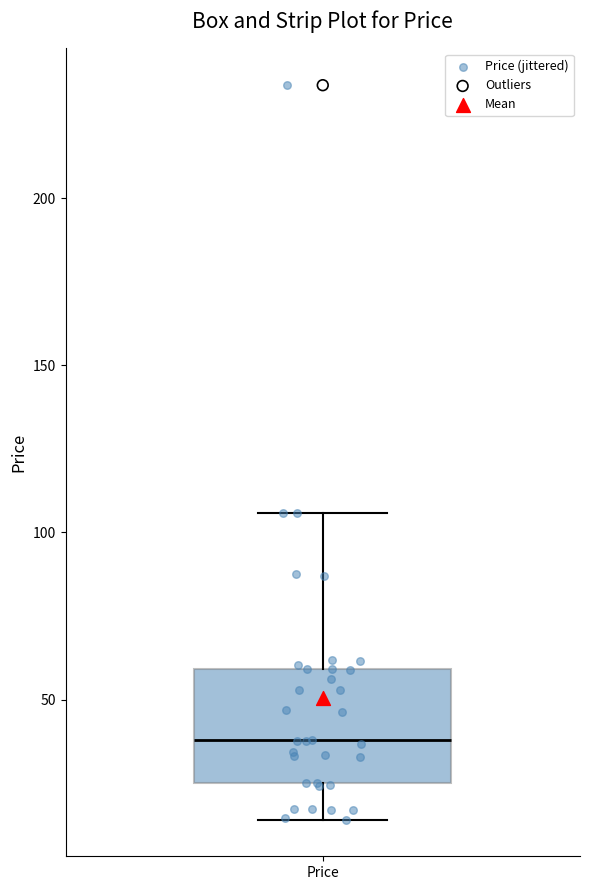

Transcribe this box plot: give where the median line is, the range the box spans, and where the two whiskers end, as read against the y-axis. The values are not printed on the chart, so give them approximately, as read against the axis.

median 40, box 25 to 60, whiskers 15 to 105